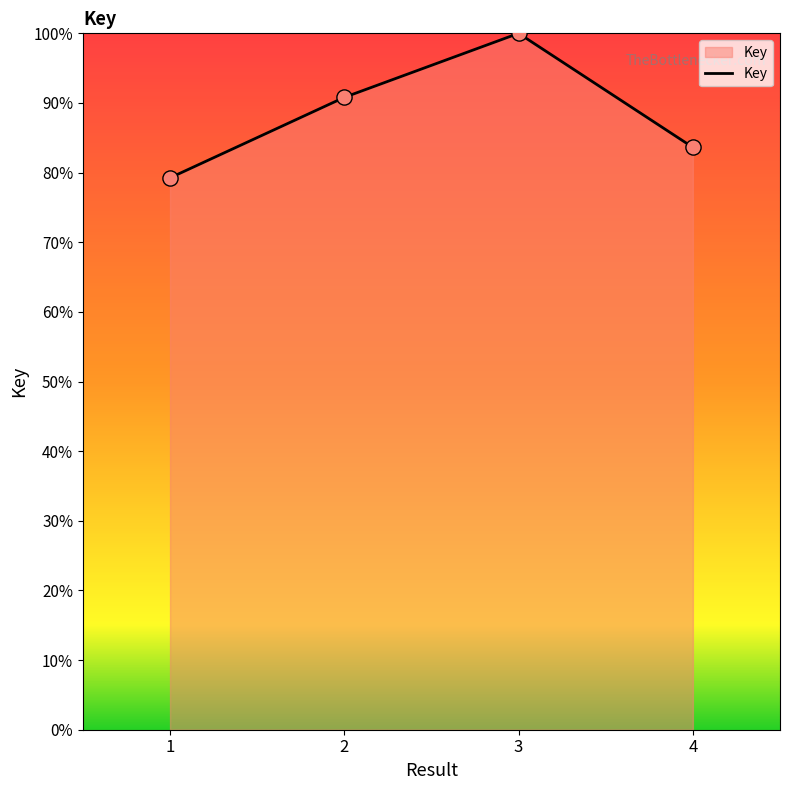

Approximately how many times larger is the value at 1 compared to 4?

0.9